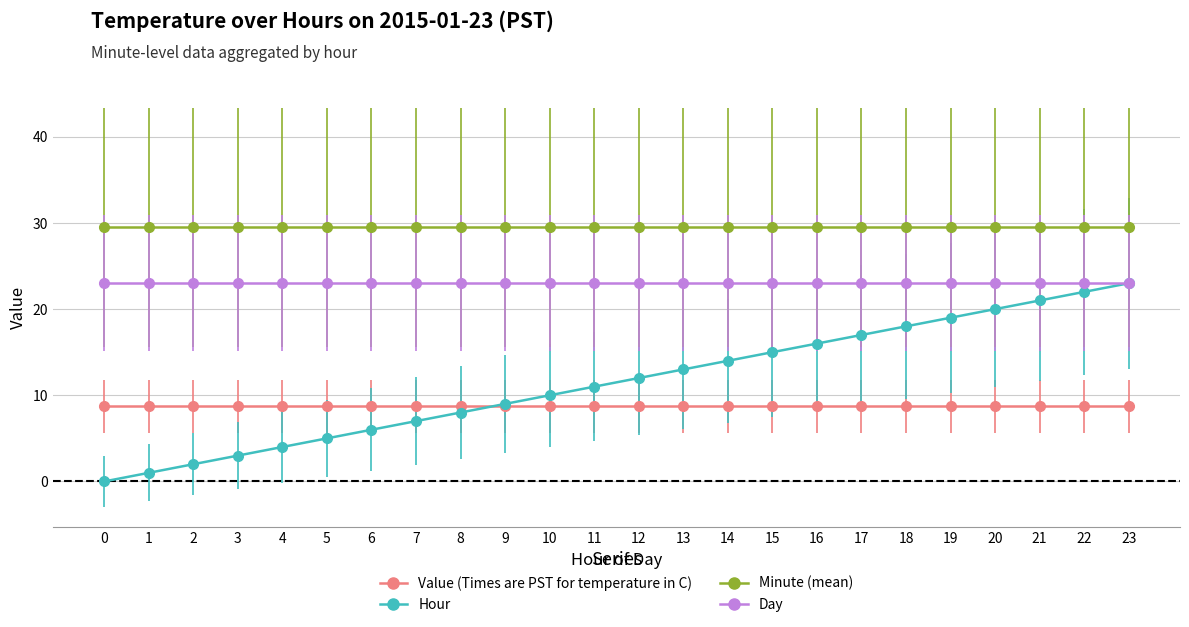

Is it true that Hour equals 2.1 at 10?

False